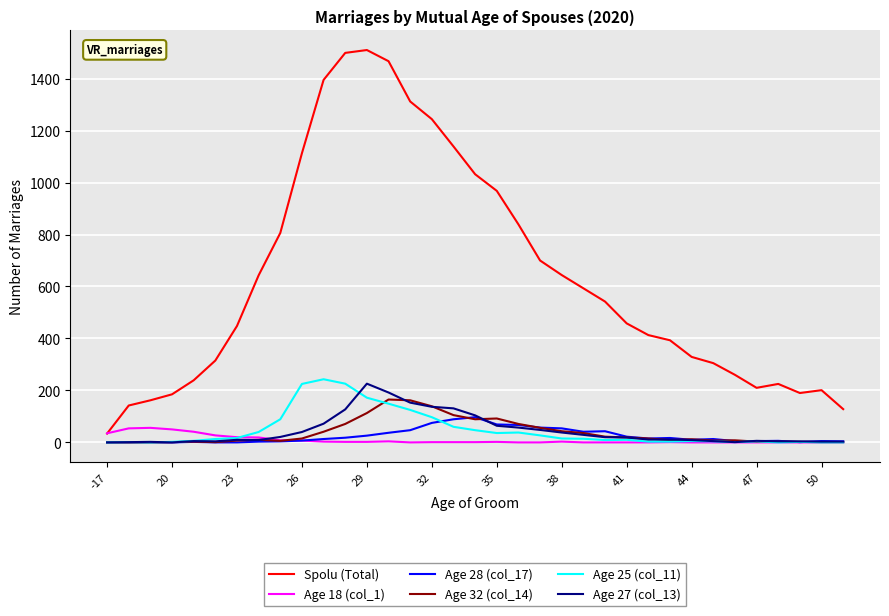

What is the greatest value displayed?

1510